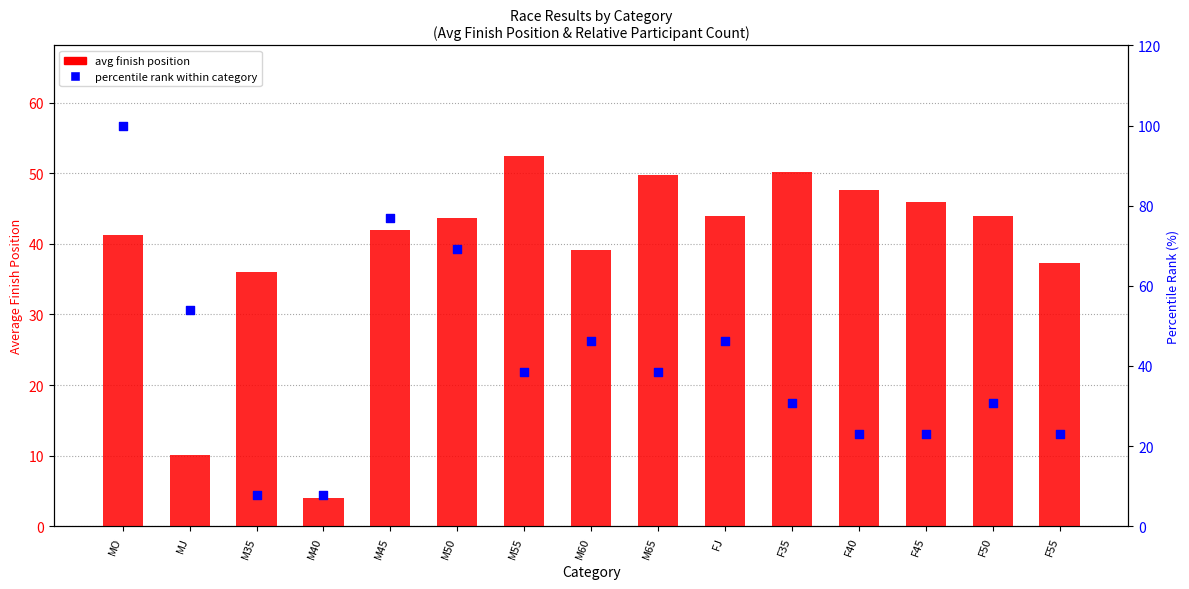

Which series has the largest Y range (max minus min)?

percentile rank (count)